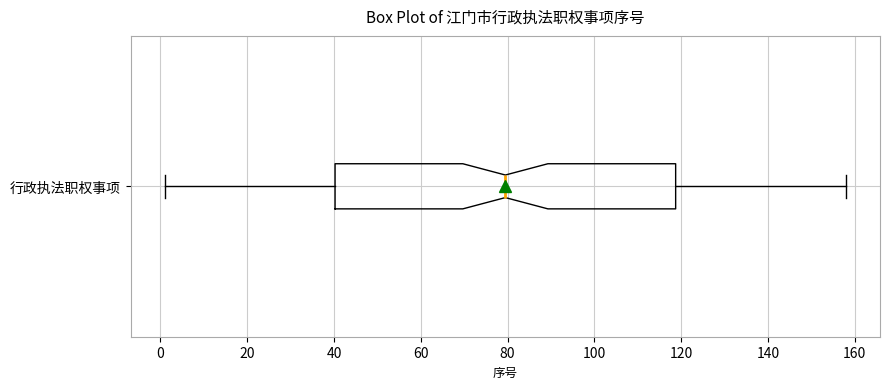

Transcribe this box plot: give where the median line is, the range the box spans, and where the two whiskers end, as read against the x-axis. The values are not printed on the chart, so give them approximately, as read against the axis.

median 80, box 40 to 118, whiskers 2 to 158